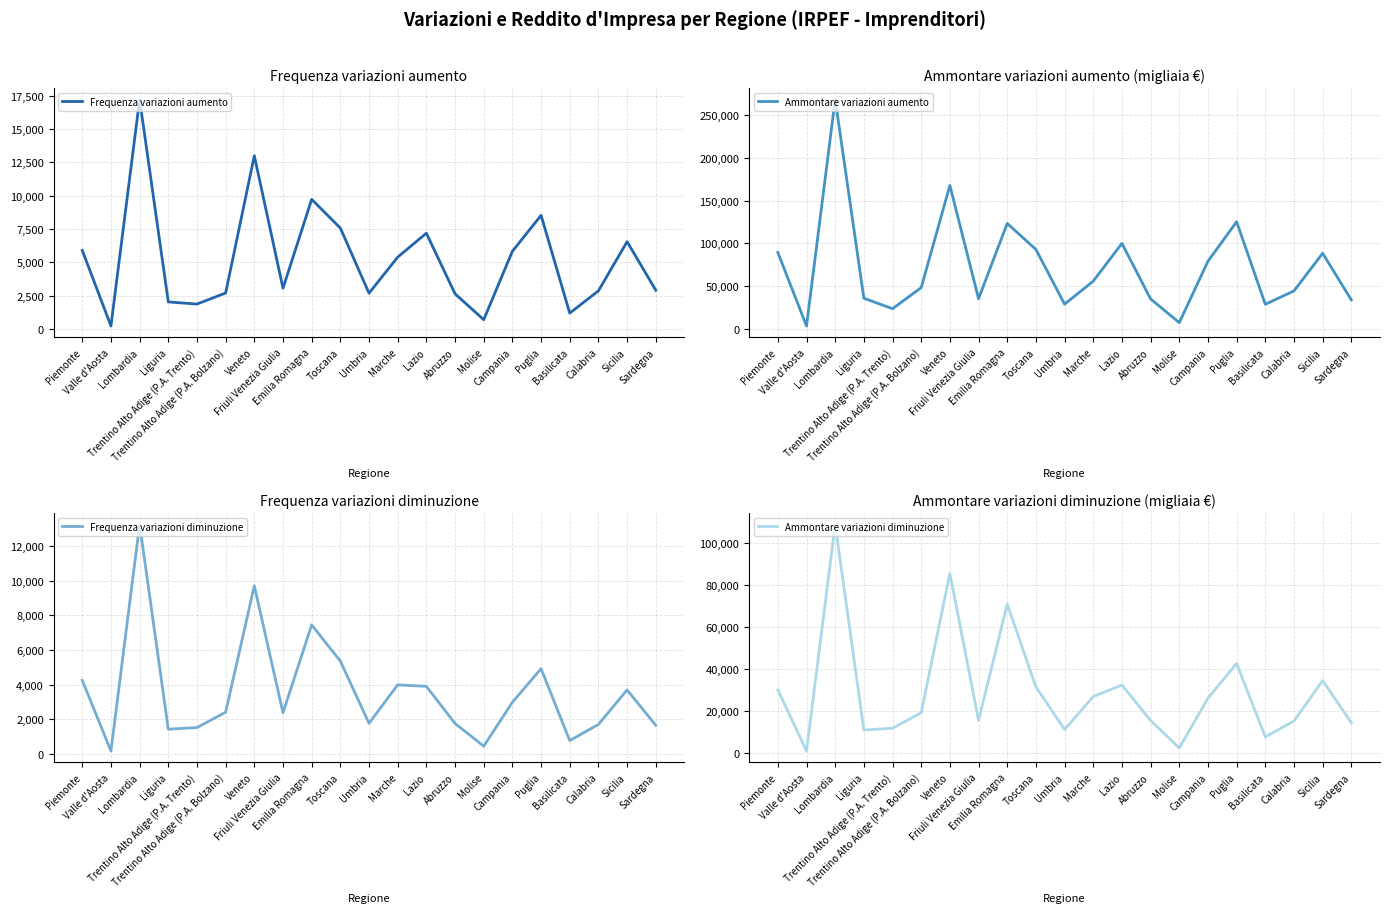

Is the value of Frequenza variazioni aumento at Liguria greater than the value of Frequenza variazioni diminuzione at Toscana?

No